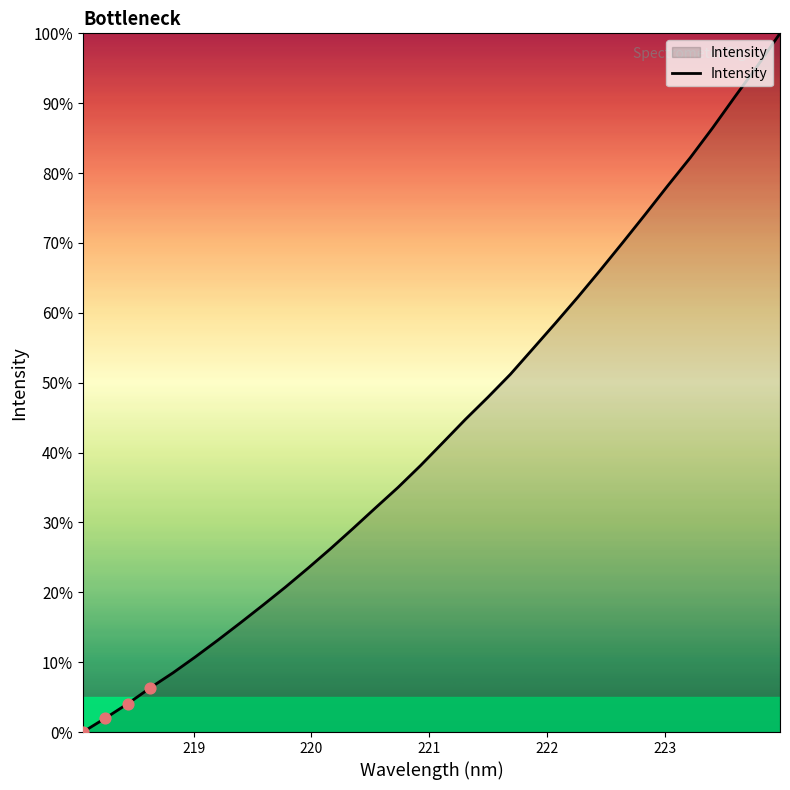

What is the difference between the maximum and minimum values?

100.0